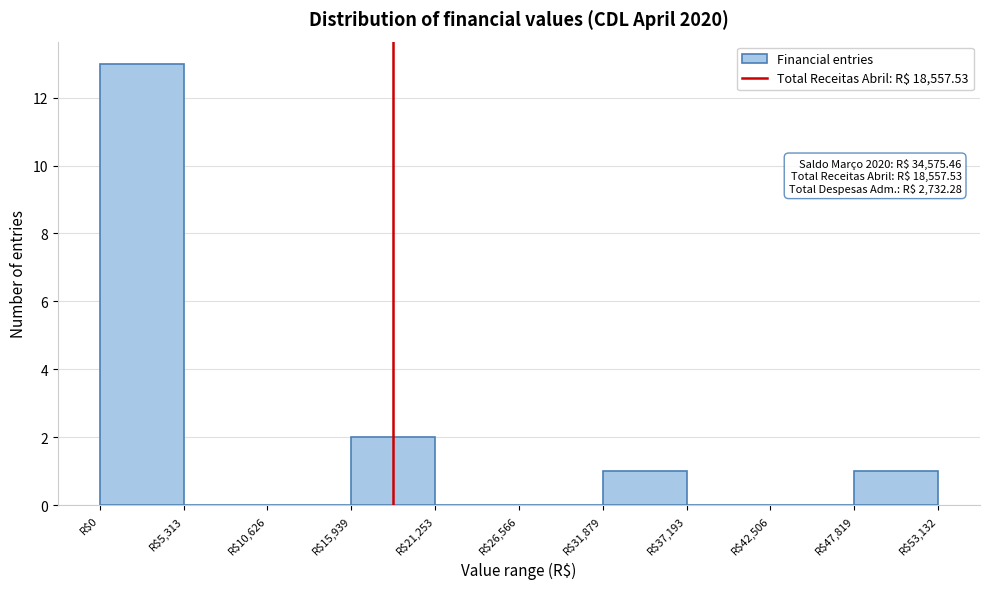

Over which range of the x-axis is the bar tallest?

0 to 5000